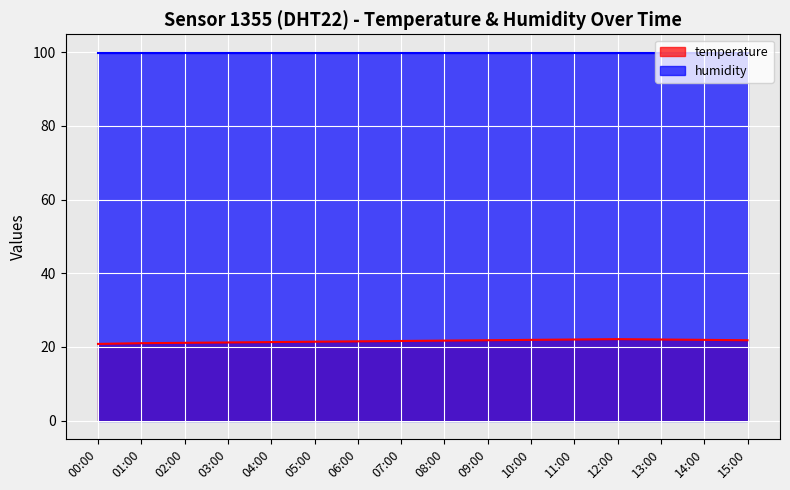

List the labels in order of value, largest first.

12:00, 11:00, 13:00, 10:00, 14:00, 09:00, 15:00, 08:00, 07:00, 06:00, 05:00, 04:00, 03:00, 02:00, 01:00, 00:00